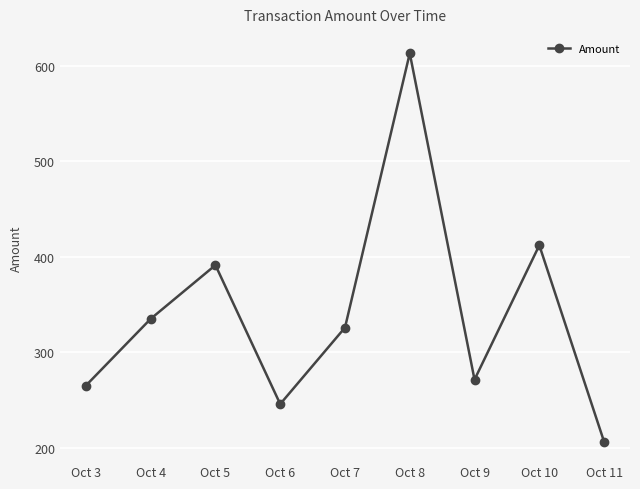

Where is the first local maximum?

Oct 5